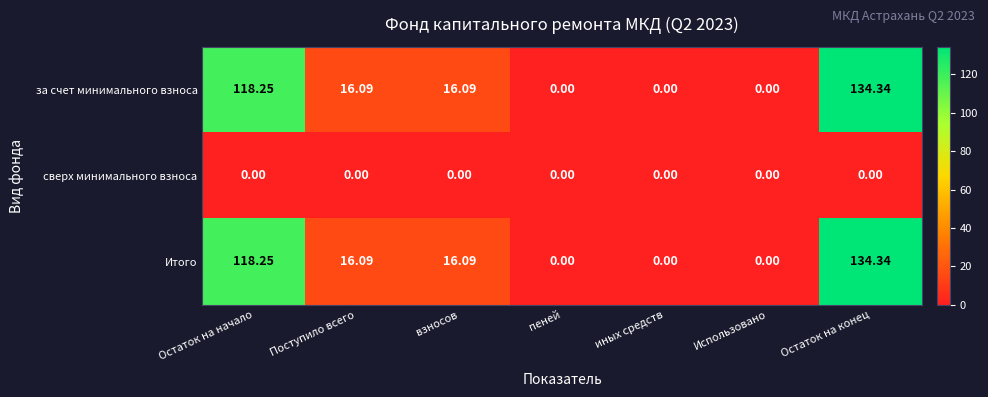

Which category has the highest value across all series?

Остаток на конец